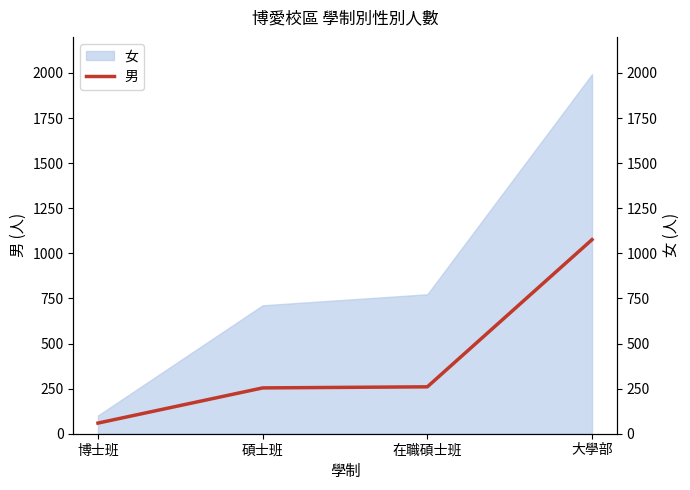

What is the smallest value displayed?

59